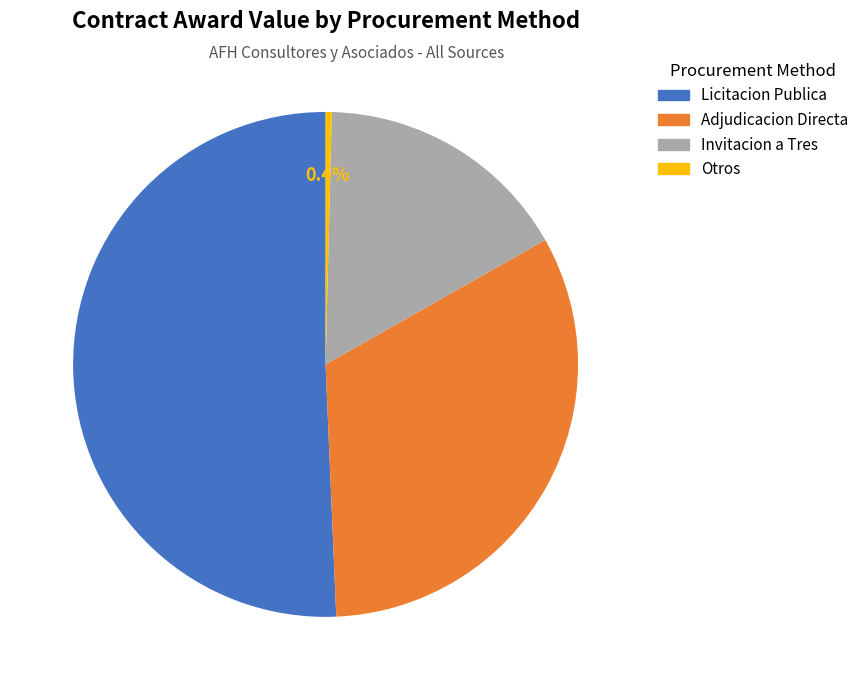

Rank the categories by value from highest to lowest.

Licitacion Publica, Adjudicacion Directa, Invitacion a Tres, Otros